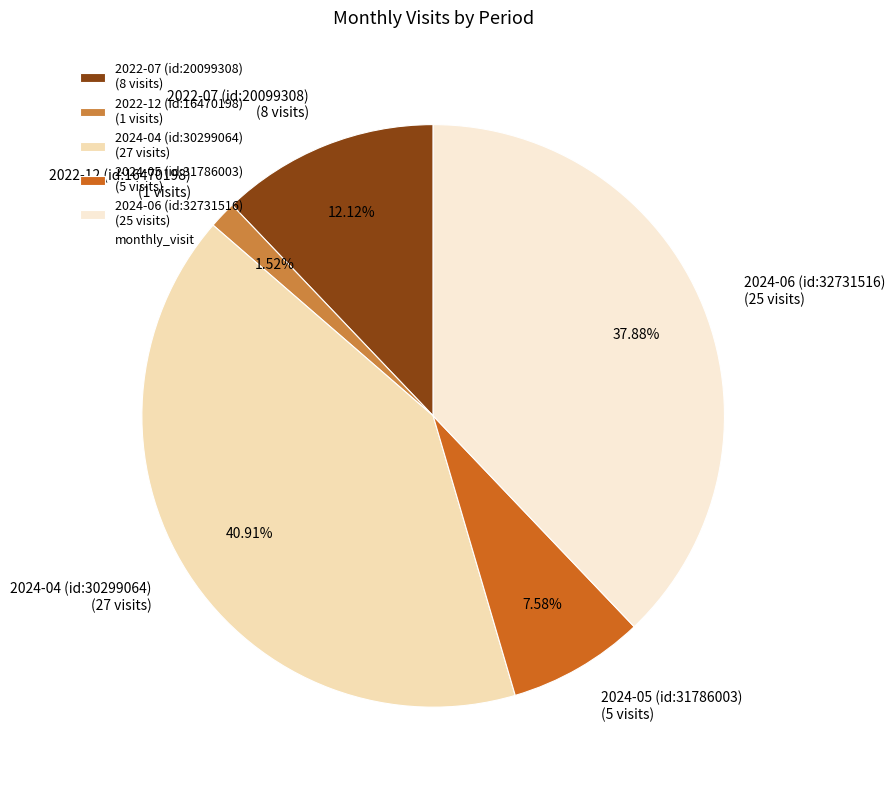

Combined, do 2022-12 (id:16470198) and 2024-06 (id:32731516) account for over 50%?

No